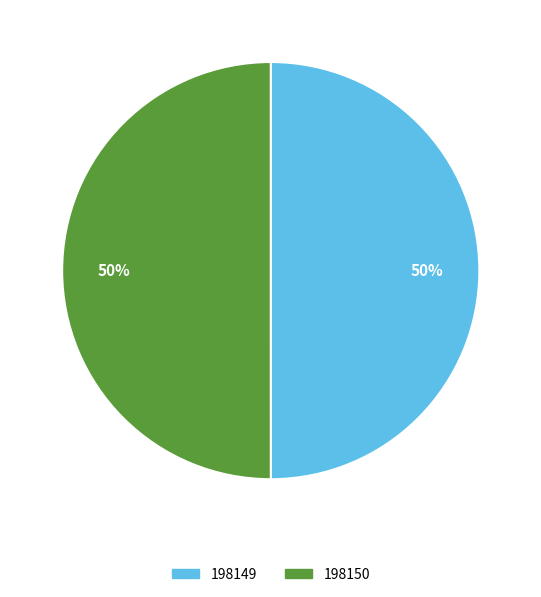

How many segments does this pie chart have?

2